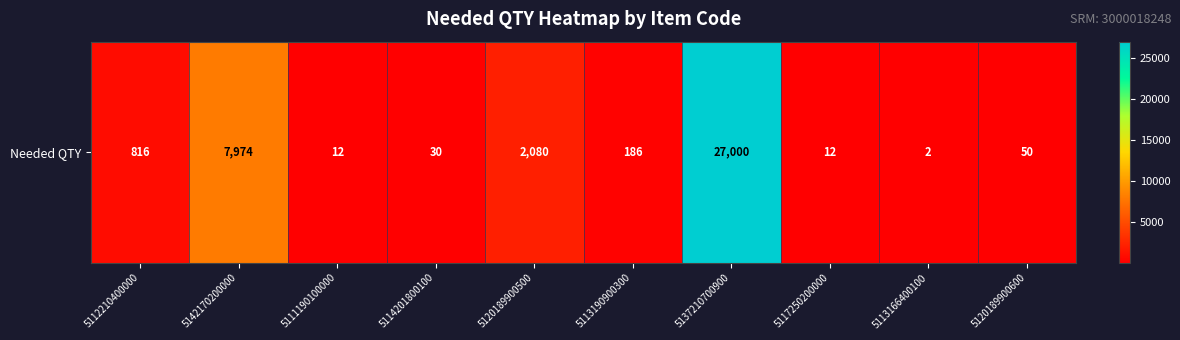

What is the sum of all values?

38162